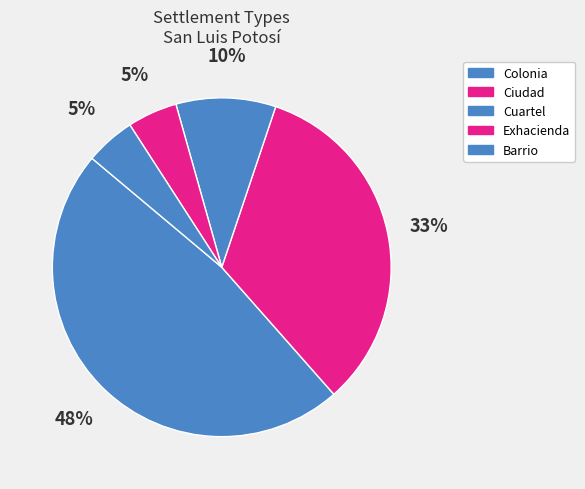

Is there any slice that represents more than half of the pie?

No